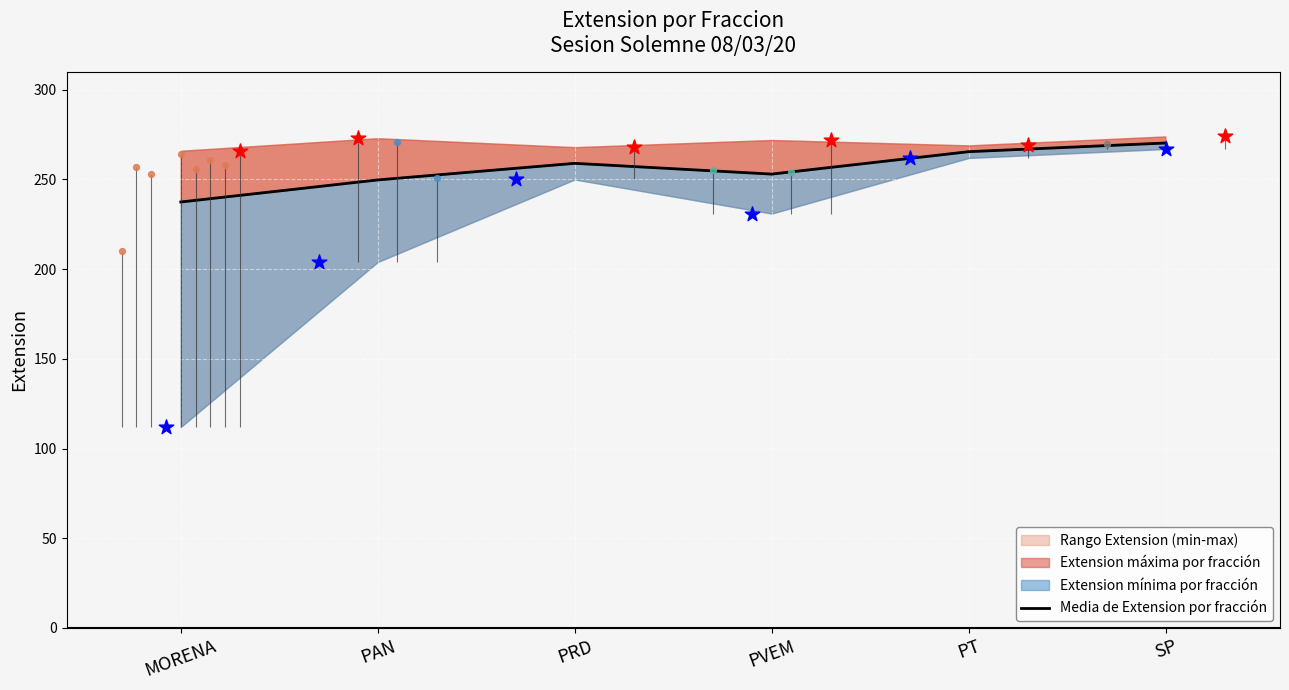

What is the ratio of the value at PT to the value at SP?

1.0